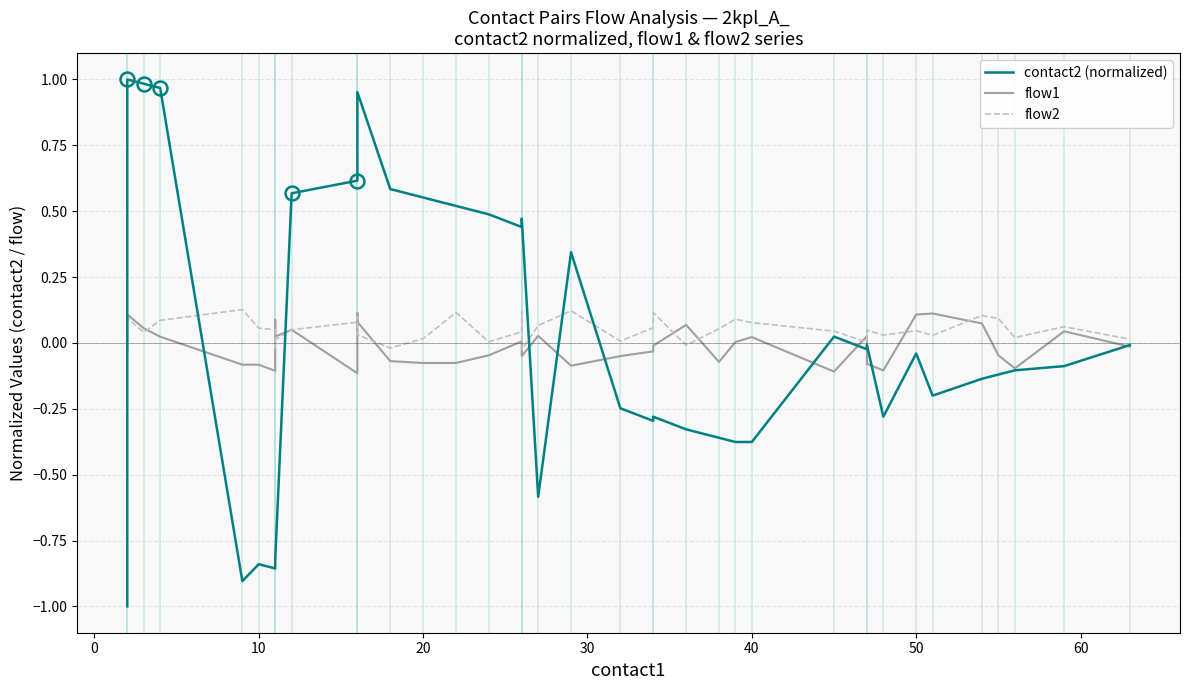

At how many categories does at least one series exceed 0?

39